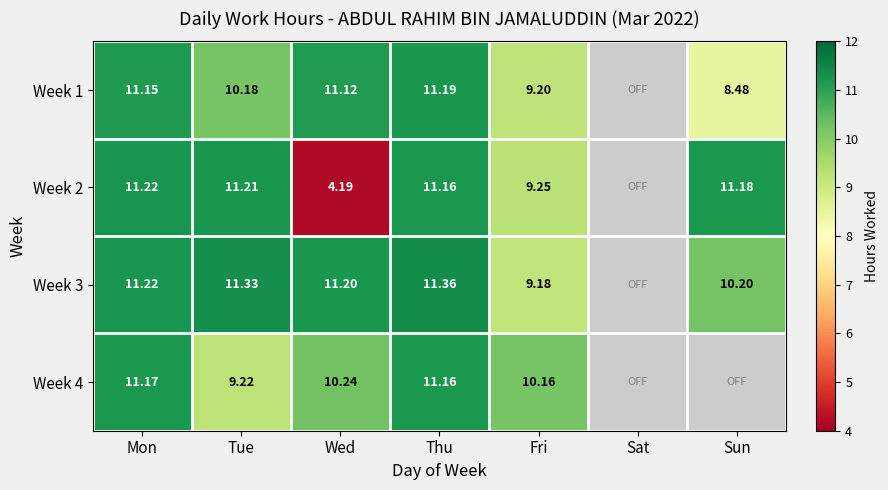

Is the value of Week 4 at Tue greater than the value of Week 1 at Thu?

No